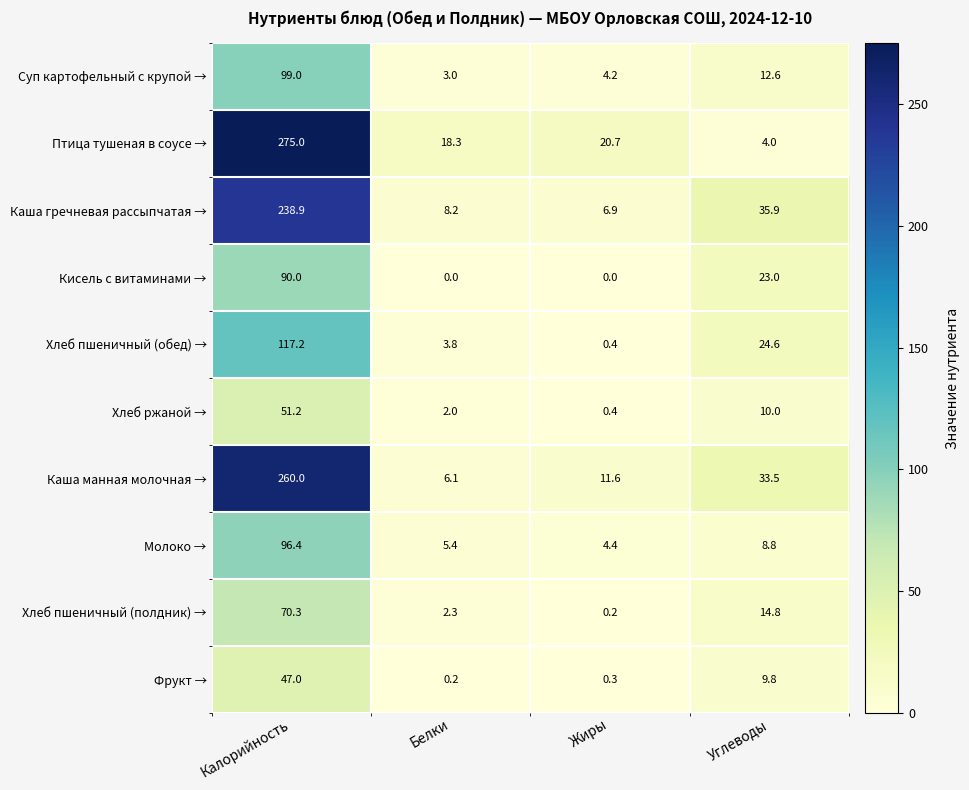

What is the average value of the Хлеб пшеничный (обед) → series?

36.5